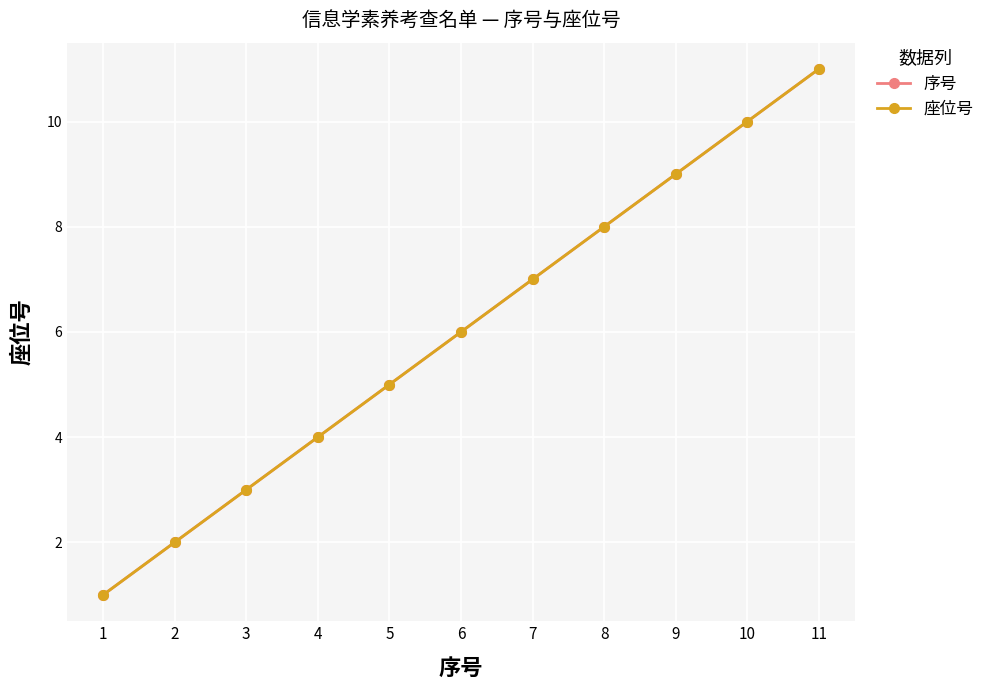

Does the chart have visible grid lines?

Yes